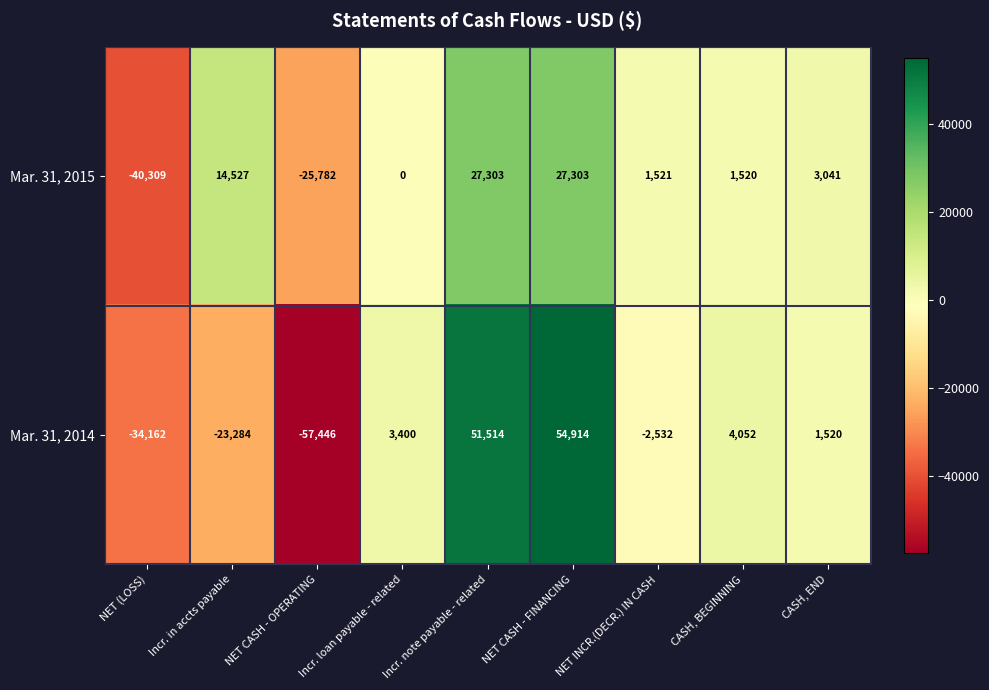

Where does the Mar. 31, 2014 series first go above 1520?

Incr. loan payable - related